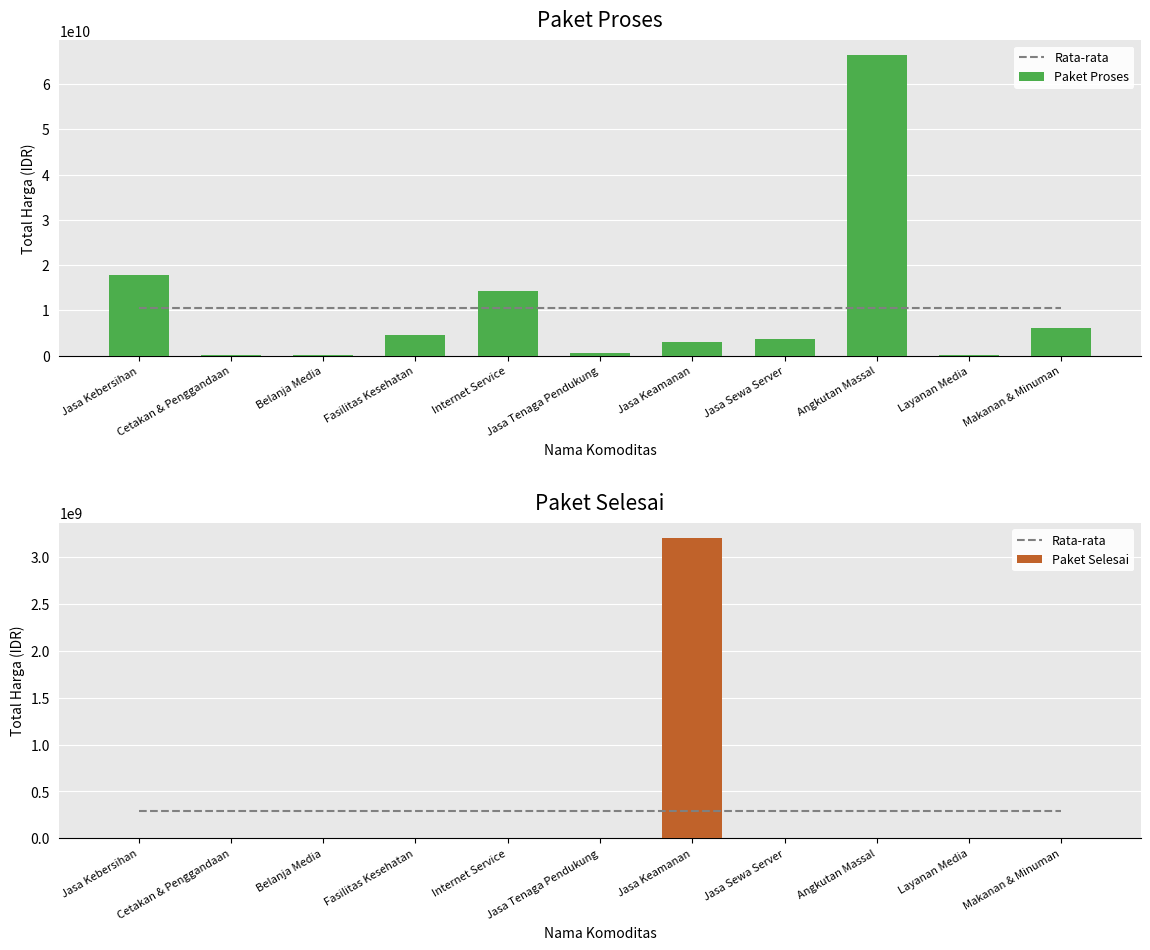

Which category has the lowest value in the Paket Proses series?

Belanja Media